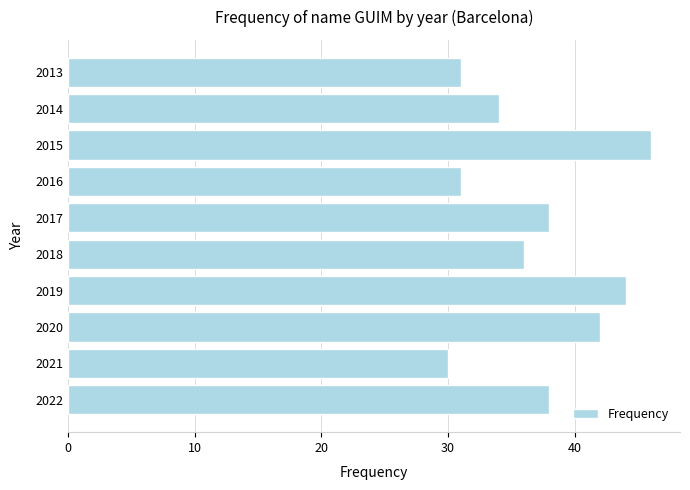

Approximately how many times larger is the value at 2015 compared to 2022?

1.2